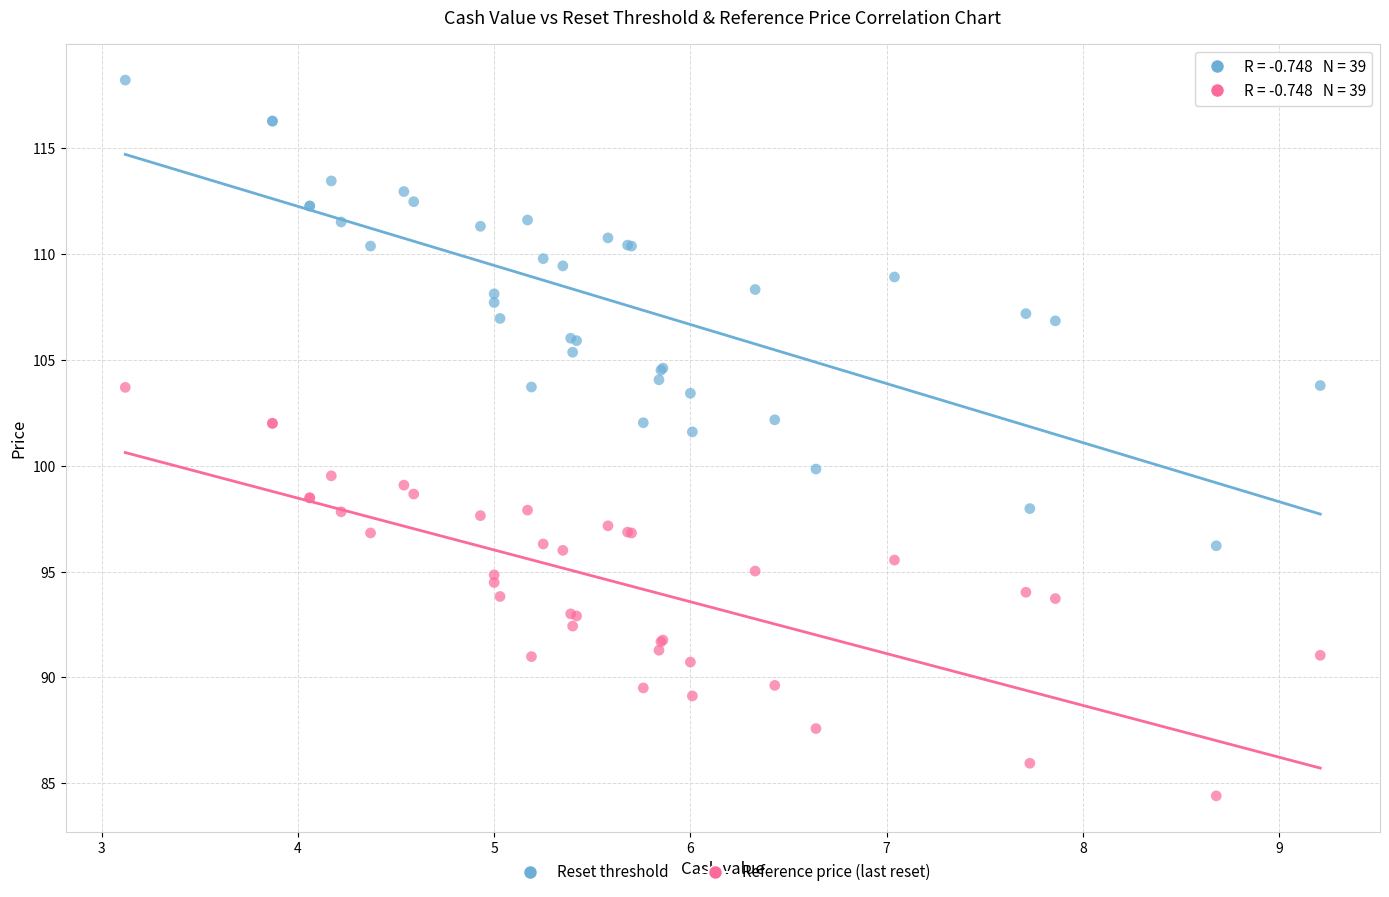

Which series contains the lowest Y value?

Reference price (last reset)